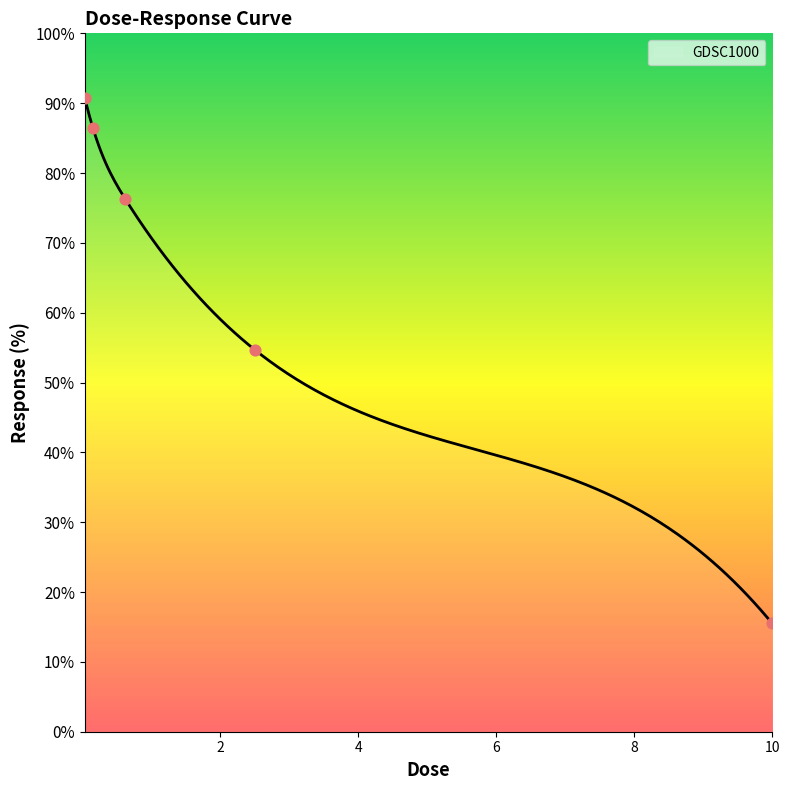

Between 2.5 and 0.625, which is larger?

0.625